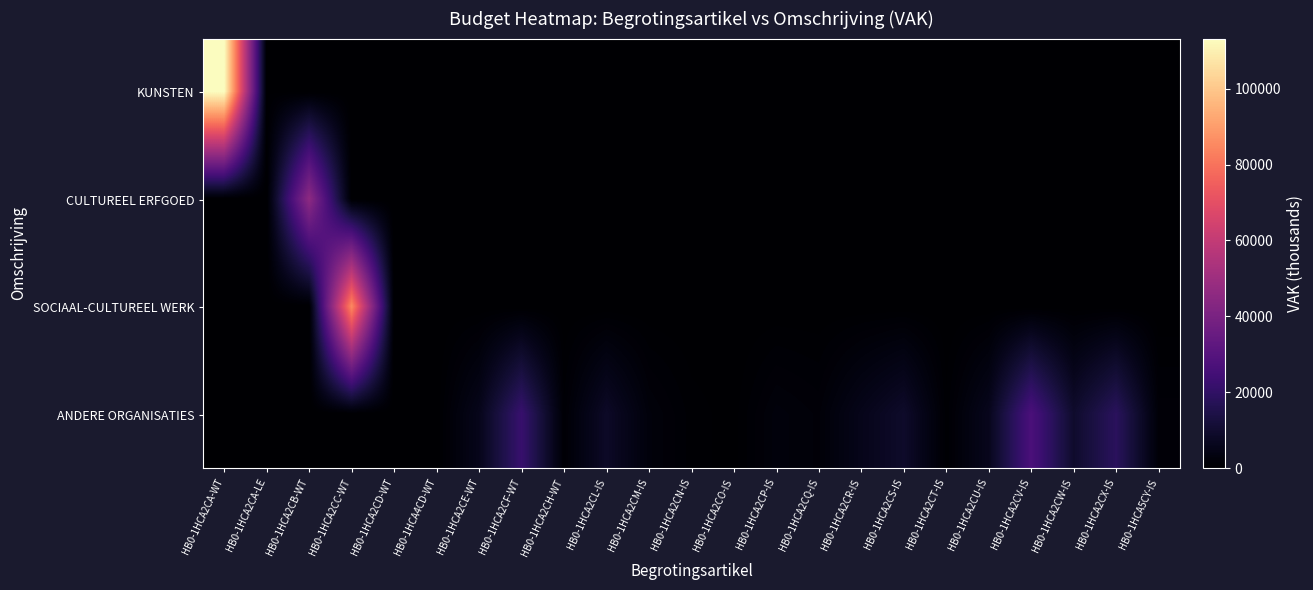

Reading left to right, what are all the values shown in this chart?

KUNSTEN: HB0-1HCA2CA-WT=113187	HB0-1HCA2CA-LE=360	HB0-1HCA2CB-WT=0	HB0-1HCA2CC-WT=0	HB0-1HCA2CD-WT=0	HB0-1HCA4CD-WT=0	HB0-1HCA2CE-WT=0	HB0-1HCA2CF-WT=0	HB0-1HCA2CH-WT=0	HB0-1HCA2CL-IS=0	HB0-1HCA2CM-IS=0	HB0-1HCA2CN-IS=0	HB0-1HCA2CO-IS=0	HB0-1HCA2CP-IS=0	HB0-1HCA2CQ-IS=0	HB0-1HCA2CR-IS=0	HB0-1HCA2CS-IS=0	HB0-1HCA2CT-IS=0	HB0-1HCA2CU-IS=0	HB0-1HCA2CV-IS=0	HB0-1HCA2CW-IS=0	HB0-1HCA2CX-IS=0	HB0-1HCA5CY-IS=0
CULTUREEL ERFGOED: HB0-1HCA2CA-WT=0	HB0-1HCA2CA-LE=0	HB0-1HCA2CB-WT=45751	HB0-1HCA2CC-WT=0	HB0-1HCA2CD-WT=0	HB0-1HCA4CD-WT=0	HB0-1HCA2CE-WT=0	HB0-1HCA2CF-WT=0	HB0-1HCA2CH-WT=0	HB0-1HCA2CL-IS=0	HB0-1HCA2CM-IS=0	HB0-1HCA2CN-IS=0	HB0-1HCA2CO-IS=0	HB0-1HCA2CP-IS=0	HB0-1HCA2CQ-IS=0	HB0-1HCA2CR-IS=0	HB0-1HCA2CS-IS=0	HB0-1HCA2CT-IS=0	HB0-1HCA2CU-IS=0	HB0-1HCA2CV-IS=0	HB0-1HCA2CW-IS=0	HB0-1HCA2CX-IS=0	HB0-1HCA5CY-IS=0
SOCIAAL-CULTUREEL WERK: HB0-1HCA2CA-WT=0	HB0-1HCA2CA-LE=0	HB0-1HCA2CB-WT=0	HB0-1HCA2CC-WT=85475	HB0-1HCA2CD-WT=290	HB0-1HCA4CD-WT=37	HB0-1HCA2CE-WT=0	HB0-1HCA2CF-WT=0	HB0-1HCA2CH-WT=0	HB0-1HCA2CL-IS=0	HB0-1HCA2CM-IS=0	HB0-1HCA2CN-IS=0	HB0-1HCA2CO-IS=0	HB0-1HCA2CP-IS=0	HB0-1HCA2CQ-IS=0	HB0-1HCA2CR-IS=0	HB0-1HCA2CS-IS=0	HB0-1HCA2CT-IS=0	HB0-1HCA2CU-IS=0	HB0-1HCA2CV-IS=0	HB0-1HCA2CW-IS=0	HB0-1HCA2CX-IS=0	HB0-1HCA5CY-IS=0
ANDERE ORGANISATIES: HB0-1HCA2CA-WT=0	HB0-1HCA2CA-LE=0	HB0-1HCA2CB-WT=0	HB0-1HCA2CC-WT=0	HB0-1HCA2CD-WT=0	HB0-1HCA4CD-WT=0	HB0-1HCA2CE-WT=5710	HB0-1HCA2CF-WT=22030	HB0-1HCA2CH-WT=1000	HB0-1HCA2CL-IS=8312	HB0-1HCA2CM-IS=2324	HB0-1HCA2CN-IS=672	HB0-1HCA2CO-IS=206	HB0-1HCA2CP-IS=2428	HB0-1HCA2CQ-IS=1672	HB0-1HCA2CR-IS=5580	HB0-1HCA2CS-IS=8991	HB0-1HCA2CT-IS=585	HB0-1HCA2CU-IS=6222	HB0-1HCA2CV-IS=26932	HB0-1HCA2CW-IS=9544	HB0-1HCA2CX-IS=18423	HB0-1HCA5CY-IS=1563